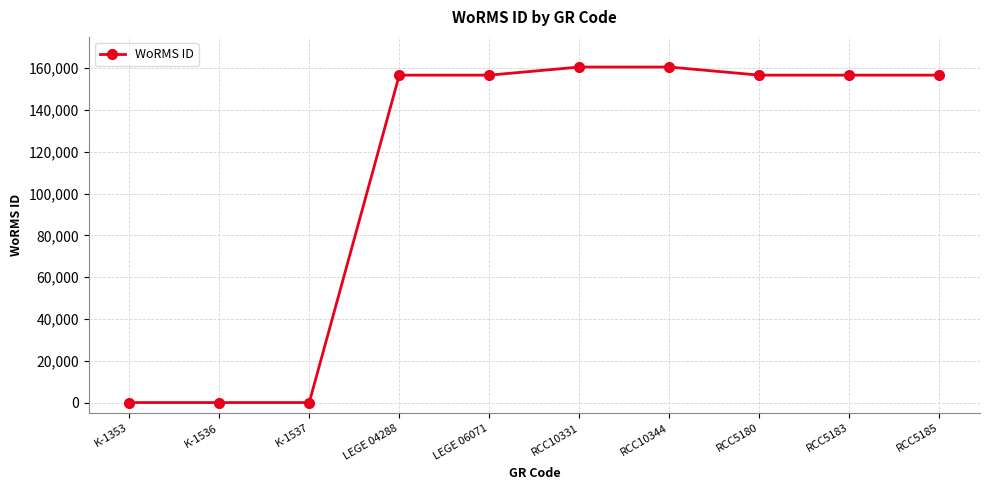

The value at K-1353 is -85024. True or false?

False